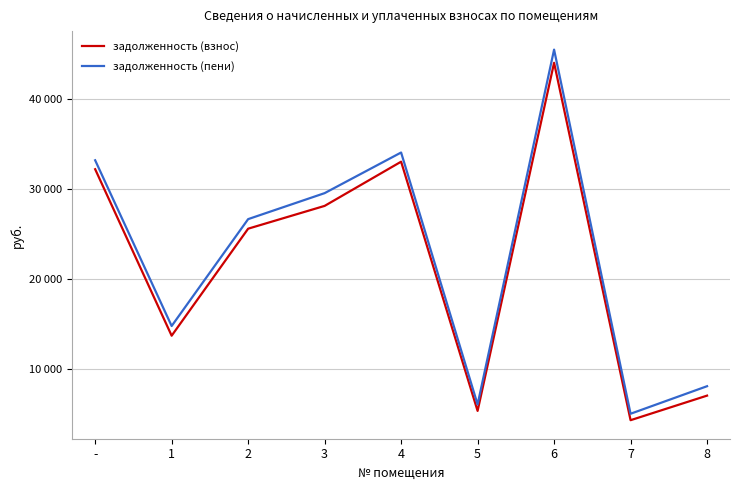

Reading left to right, extract all data points from this chart.

задолженность (взнос): -=32238.0	1=13708.5	2=25619.2	3=28155.4	4=33076.2	5=5338.5	6=44082.4	7=4305.5	8=7040.6
задолженность (пени): -=33234.0	1=14788.2	2=26683.0	3=29575.7	4=34098.1	5=6055.6	6=45546.5	7=5022.6	8=8088.4